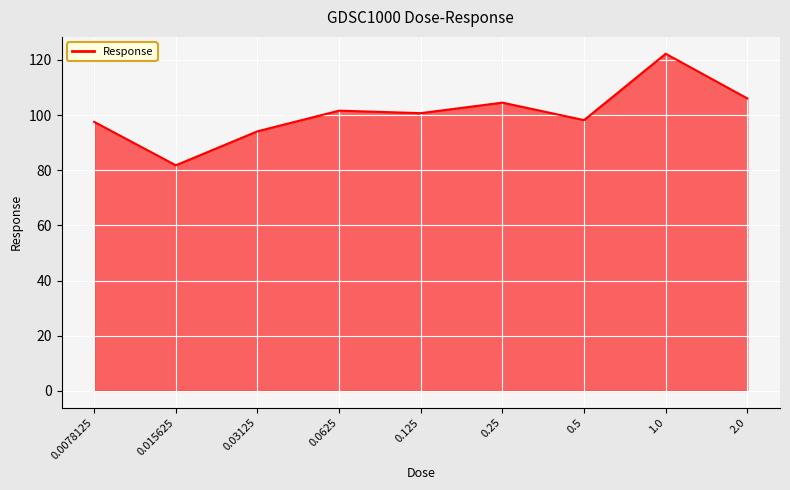

What is the sum of the values at 0.0078125 and 0.25?

202.0